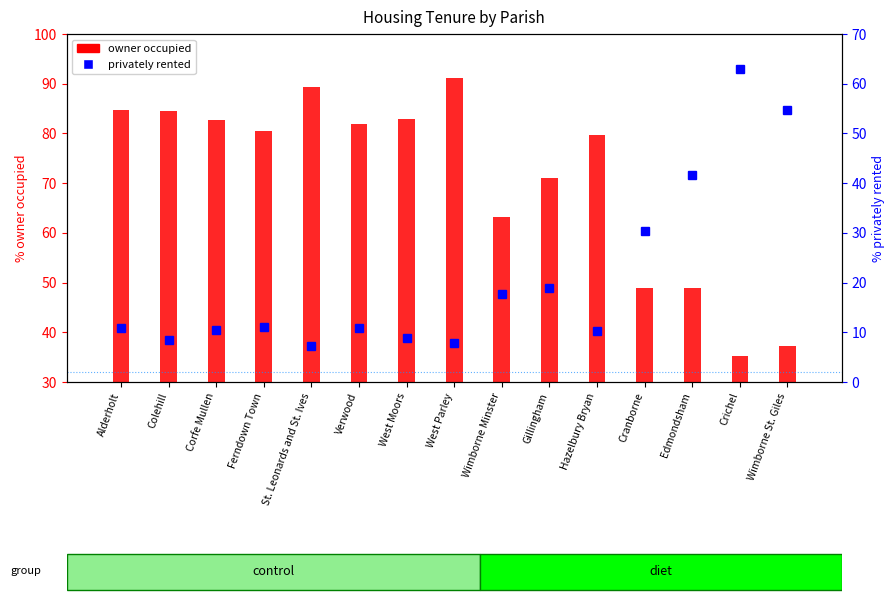

Reading right to left, extract all data points from this chart.

owner occupied: 37.2	35.1	48.8	48.8	79.6	71.1	63.2	91.2	82.8	81.8	89.3	80.4	82.7	84.4	84.8
privately rented: 54.7	63.1	41.7	30.3	10.3	18.9	17.6	7.9	8.8	10.9	7.2	11.1	10.4	8.5	10.9